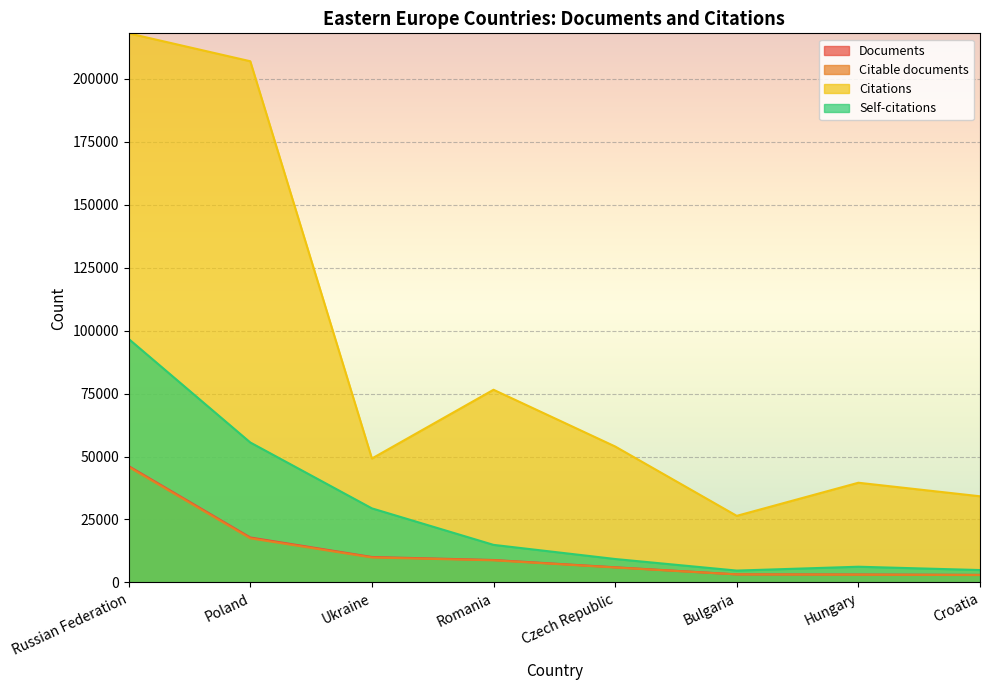

The Documents series shows 13224 at Romania. True or false?

False